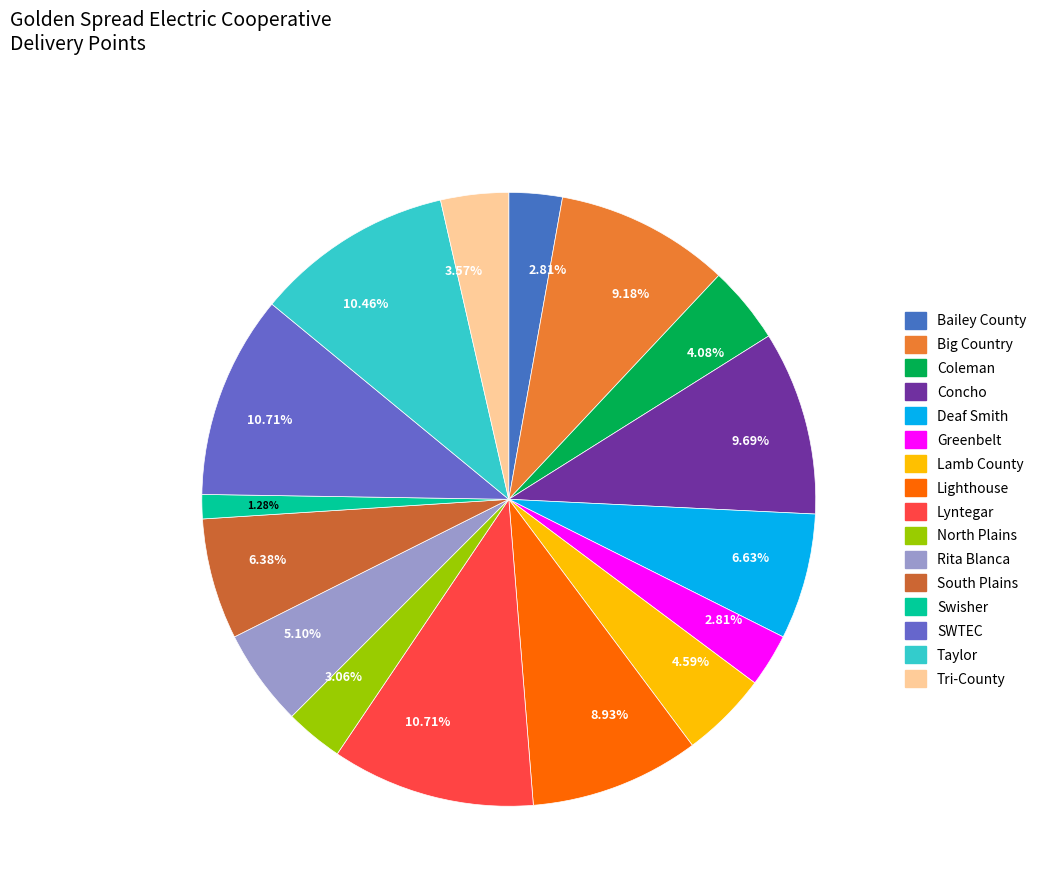

How many segments does this pie chart have?

16